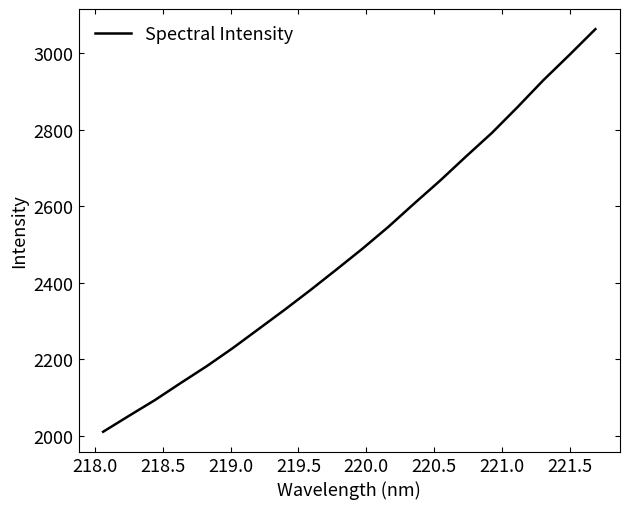

What is the average value?

2490.3